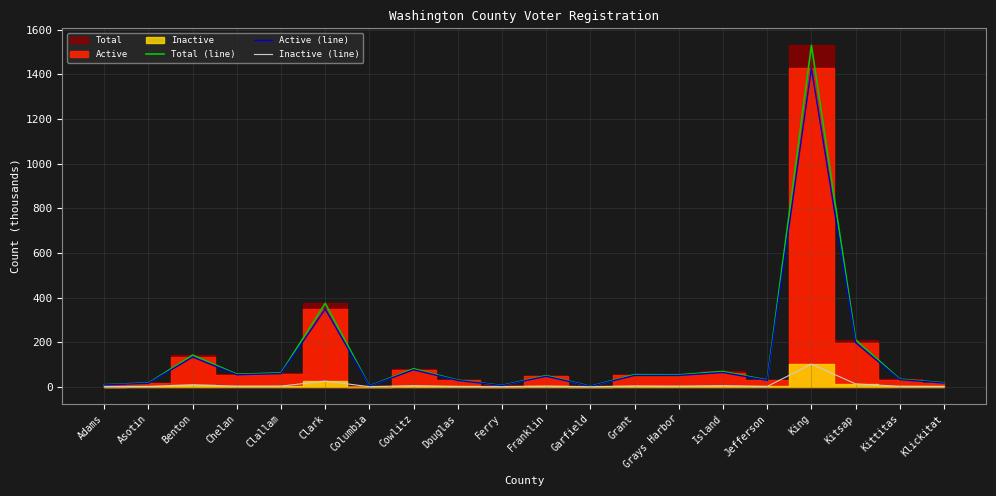

Reading left to right, transcribe all the data shown in this chart.

Total (line): 8.8	16.2	141.9	56.1	61.8	373.8	3.2	80.7	29.2	5.6	49.8	1.7	54.1	53.3	68.5	29.7	1530.1	210.5	33.6	17.6
Active (line): 8.4	15.1	133.2	53.6	58.9	348.7	3.0	76.0	28.0	5.3	46.9	1.7	50.7	50.7	63.8	28.4	1428.5	197.8	31.7	16.4
Inactive (line): 0.4	1.1	8.8	2.5	2.9	25.1	0.2	4.7	1.1	0.3	2.8	0.1	3.4	2.6	4.7	1.3	101.6	12.7	1.9	1.2